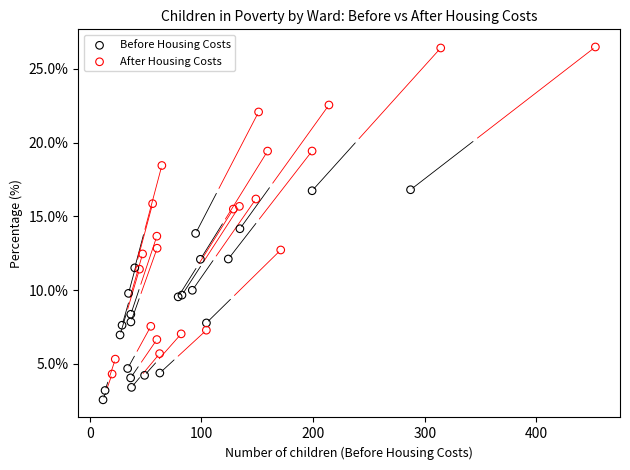

Which series contains the lowest Y value?

Before Housing Costs